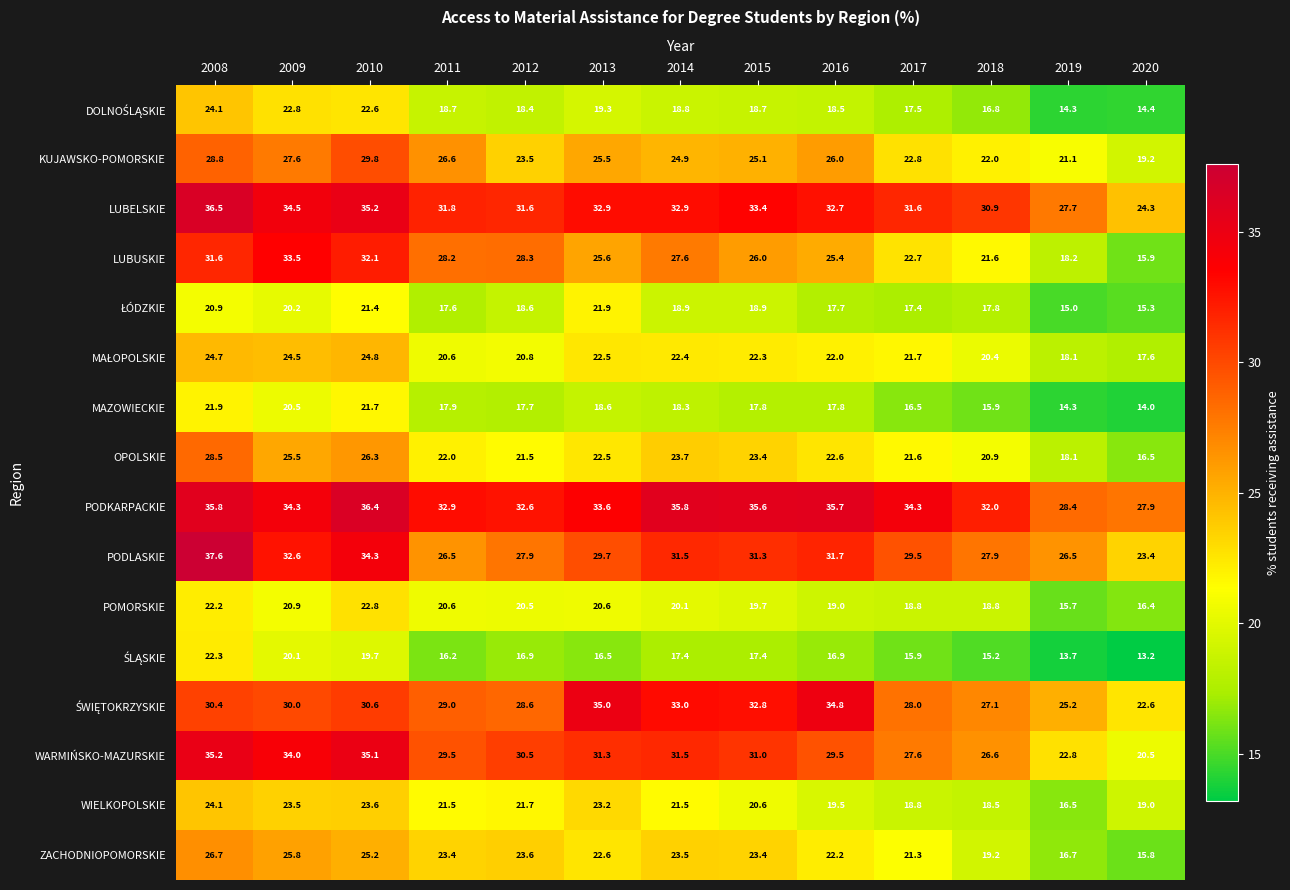

Where does the LUBELSKIE series first go above 32?

2008